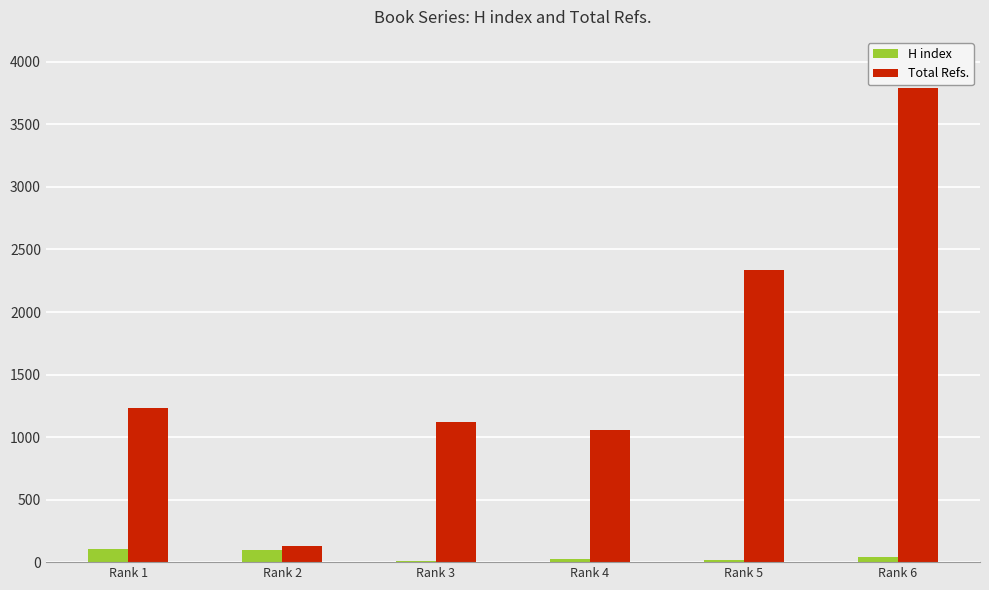

What is the greatest value displayed?

3792